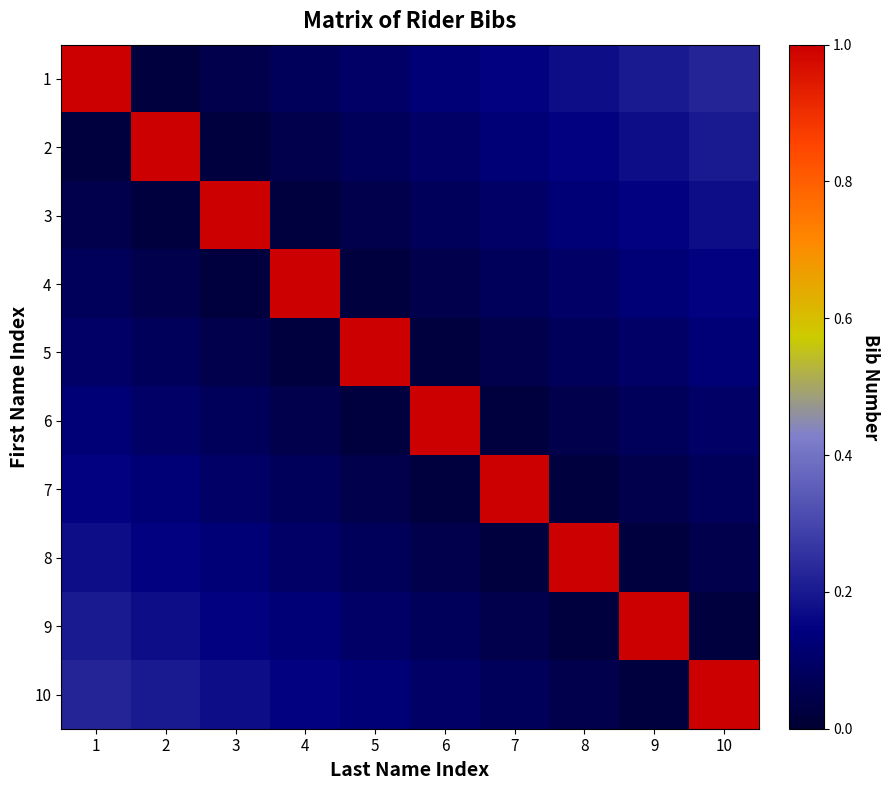

What is the total value across all series at 2?

1.9